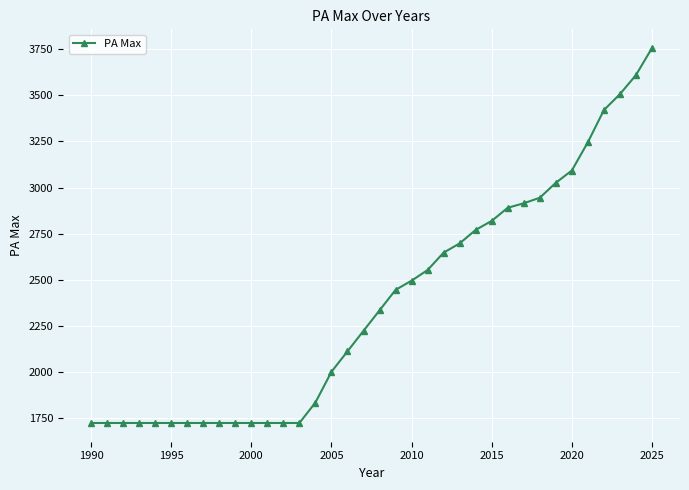

What is the difference between the second highest and second lowest values?

1887.8